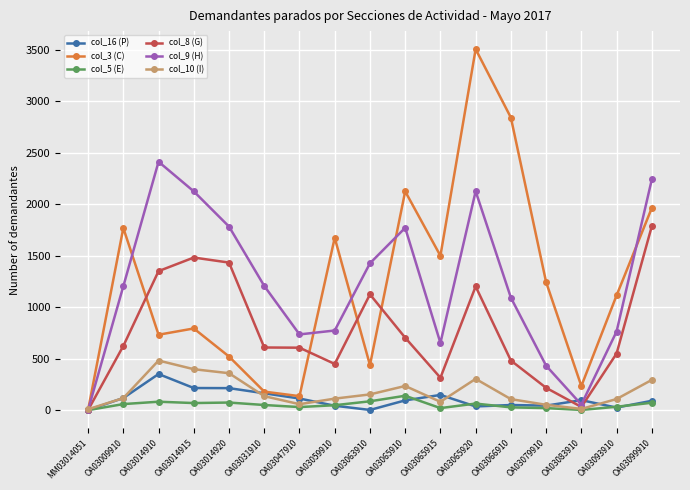

Count the number of categories in the chart.

17